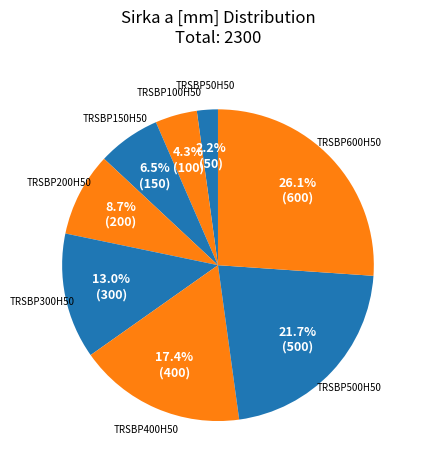

Which category has the smallest portion of the pie?

TRSBP50H50